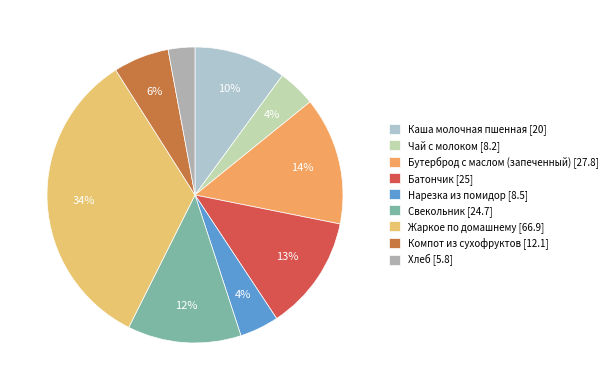

Combined, do Бутерброд с маслом (запеченный) and Хлеб account for over 50%?

No